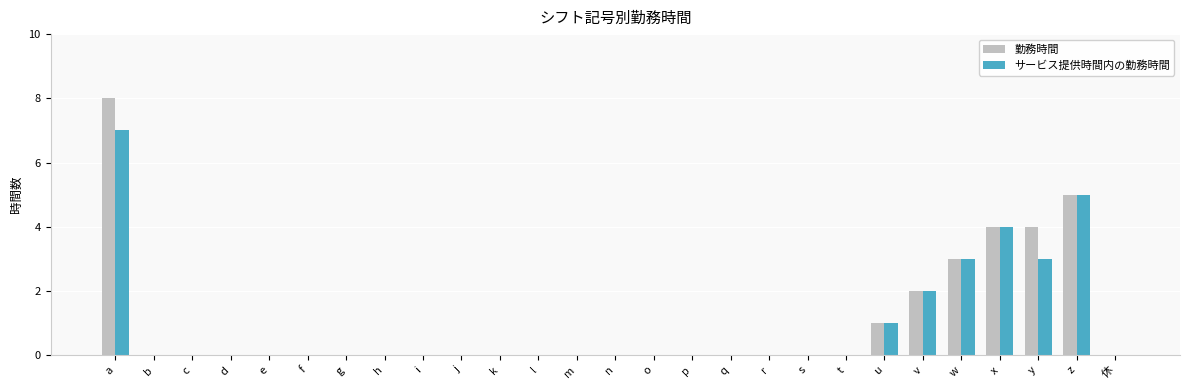

Reading right to left, list all the values displayed in this chart.

勤務時間: 0	5	4	4	3	2	1	0	0	0	0	0	0	0	0	0	0	0	0	0	0	0	0	0	0	0	8
サービス提供時間内の勤務時間: 0	5	3	4	3	2	1	0	0	0	0	0	0	0	0	0	0	0	0	0	0	0	0	0	0	0	7